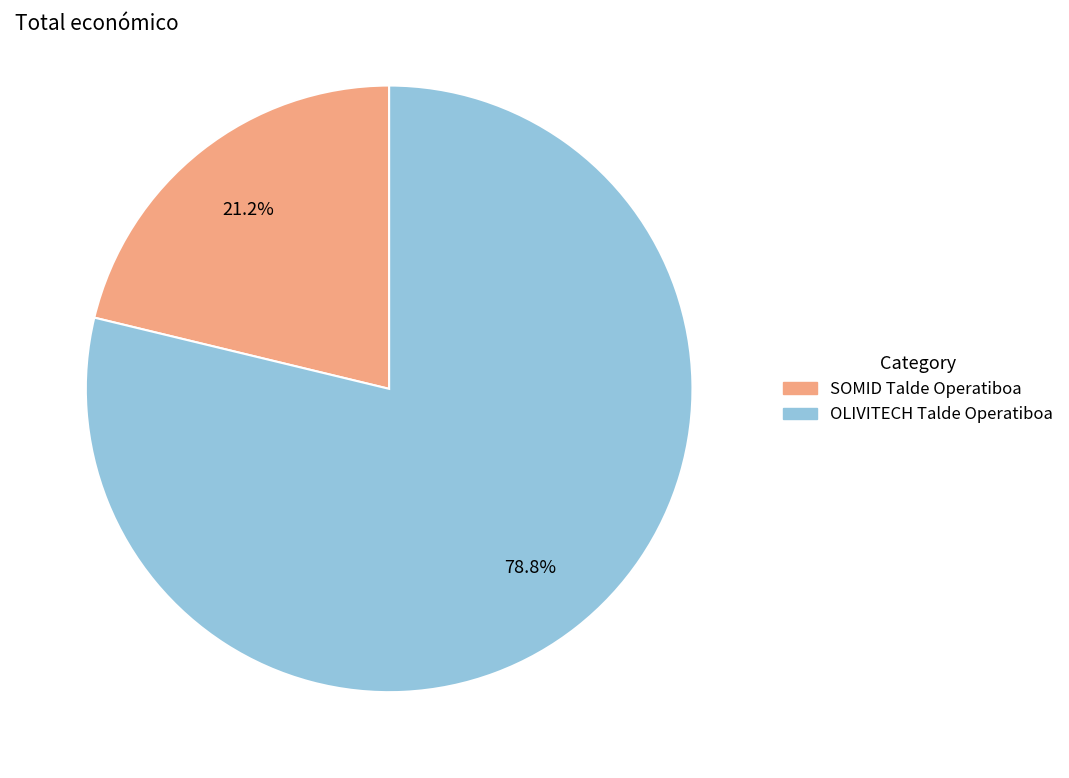

Which category has the biggest portion of the pie?

OLIVITECH Talde Operatiboa